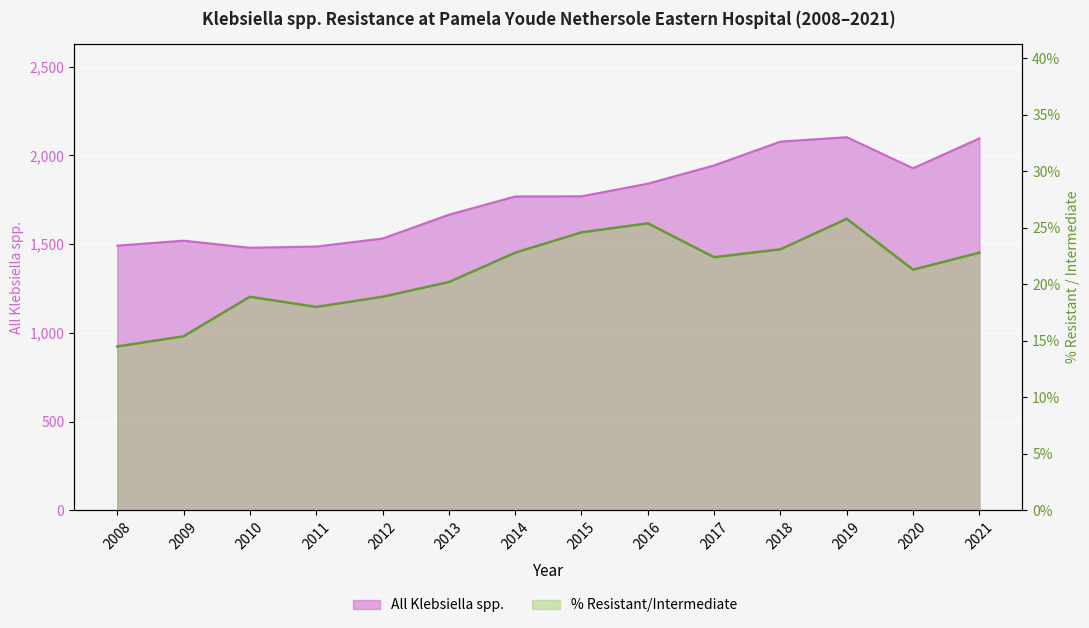

Is it true that % Resistant/Intermediate equals 25.4 at 2016?

True